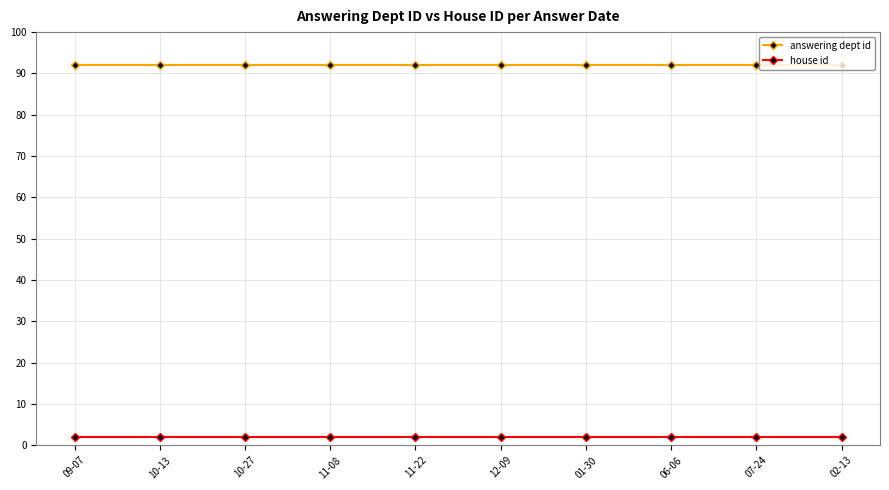

Rank the series at 11-22 from lowest to highest value.

house id, answering dept id